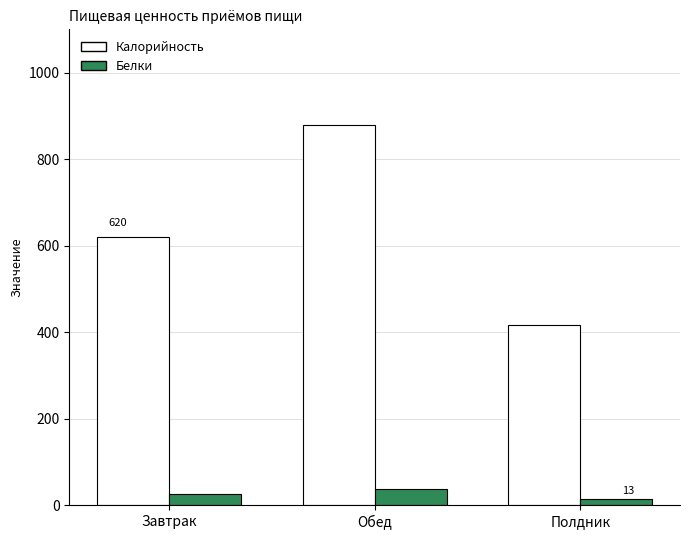

Which series has the largest total across all categories?

Калорийность